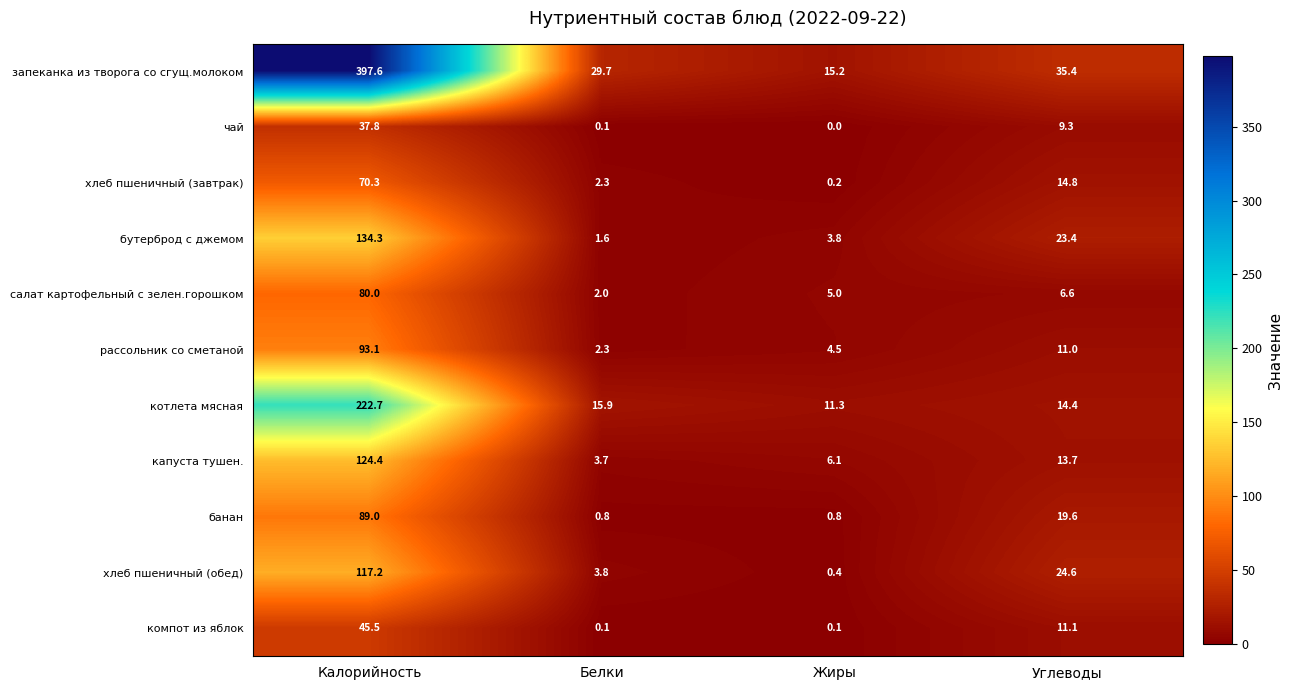

Rank the series at Жиры from highest to lowest value.

запеканка из творога со сгущ.молоком, котлета мясная, капуста тушен., салат картофельный с зелен.горошком, рассольник со сметаной, бутерброд с джемом, банан, хлеб пшеничный (обед), хлеб пшеничный (завтрак), компот из яблок, чай